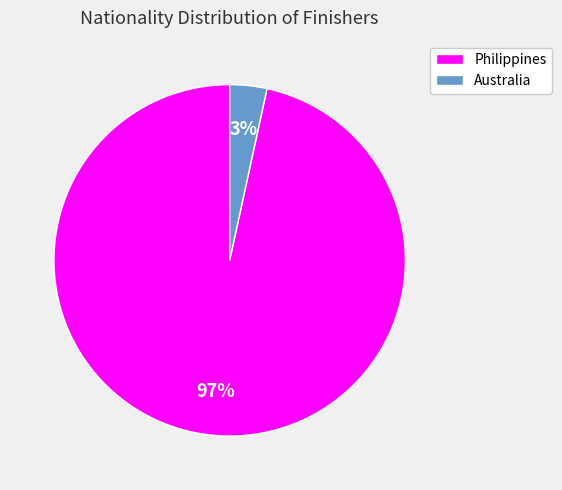

Which has a higher value, Australia or Philippines?

Philippines